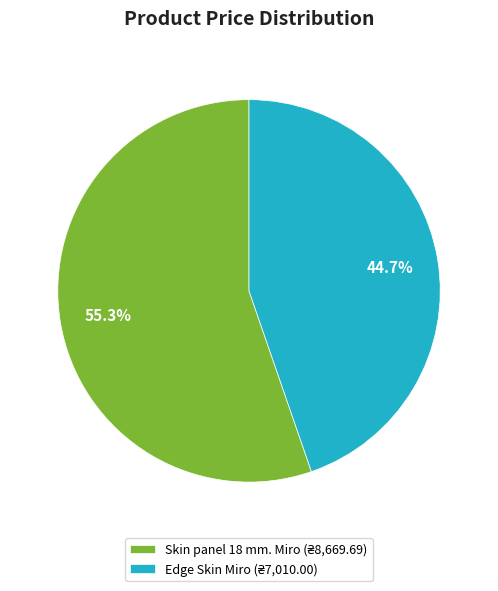

How many slices are in this pie chart?

2